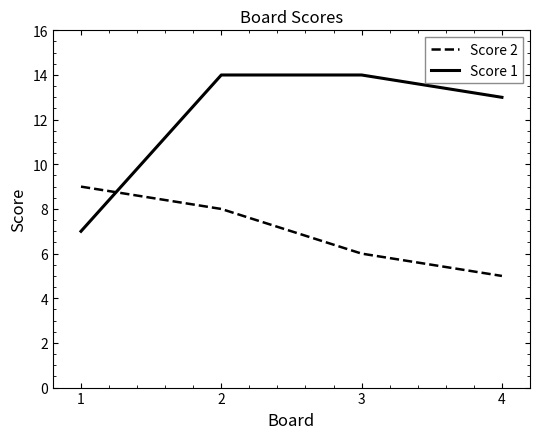

True or false: Score 2 has more than 0 interior local peaks.

False